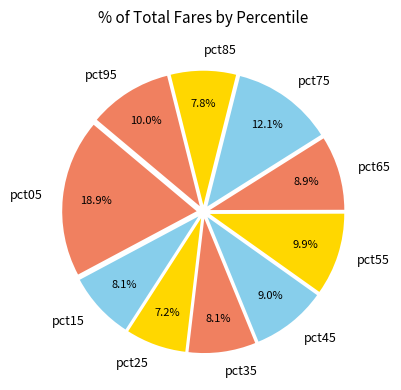

To the nearest percent, what portion does pct25 represent?

7%